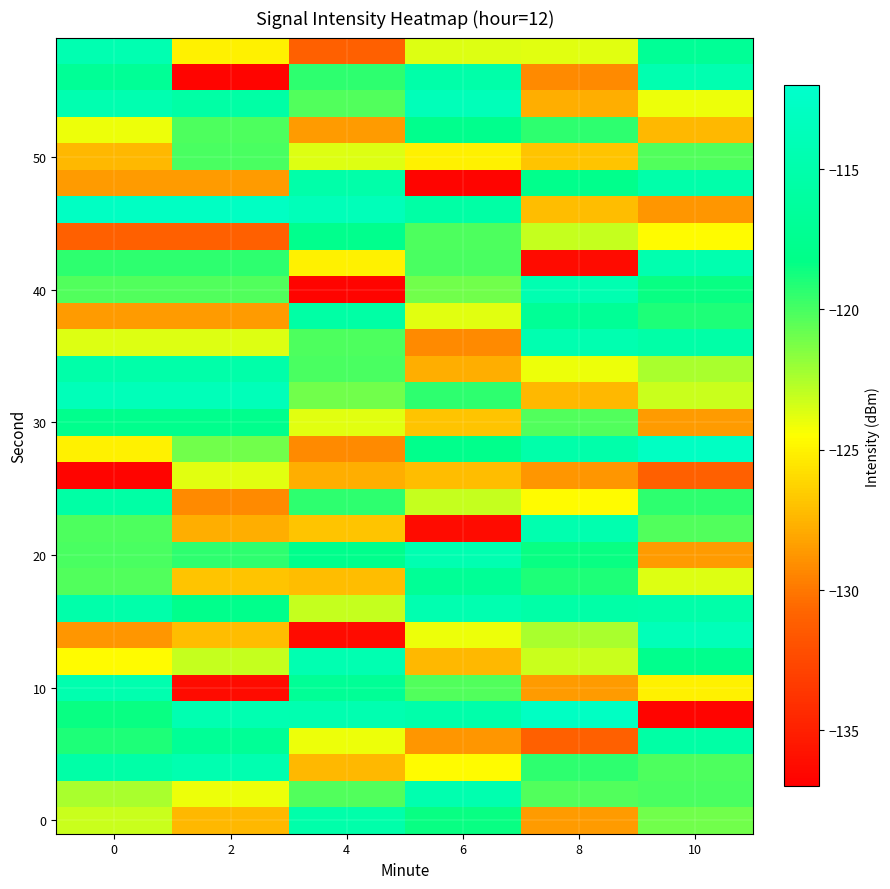

Which label corresponds to the largest value in the chart?

8